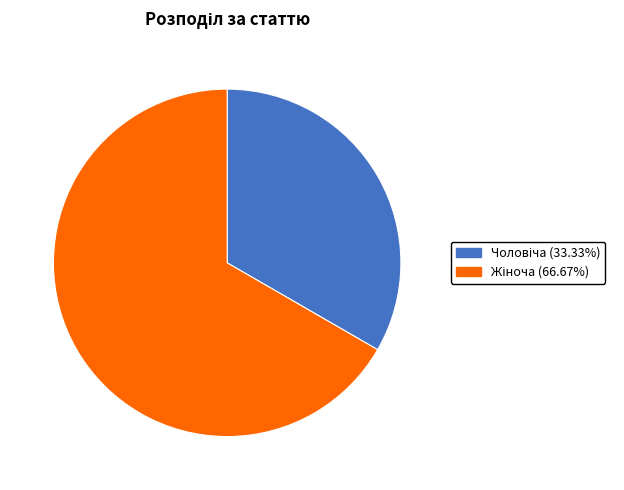

Is there a majority slice in this chart?

Yes